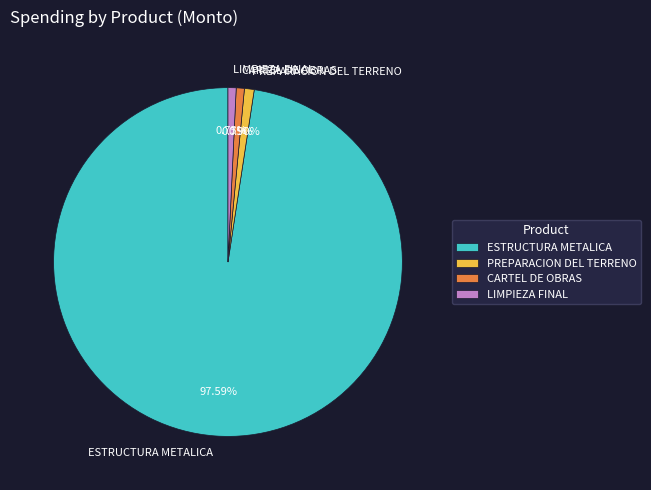

To the nearest percent, what is the difference between the CARTEL DE OBRAS and ESTRUCTURA METALICA slice percentages?

97%